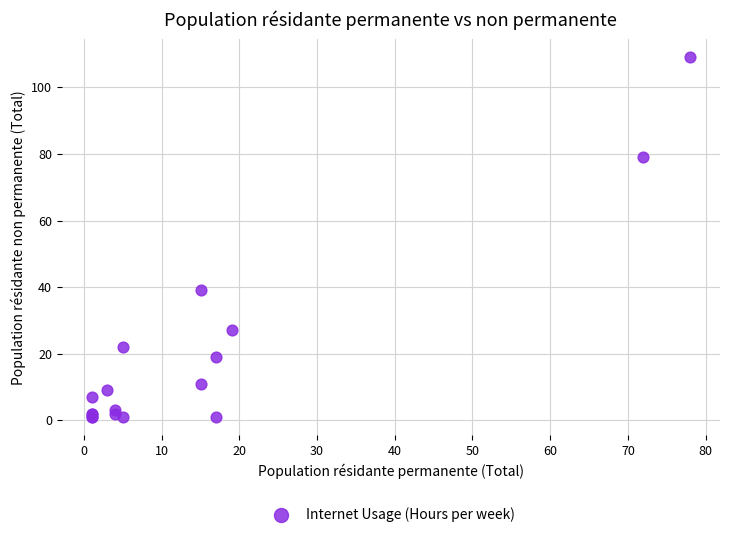

What Y value in the scatter plot is closest to 55?

39